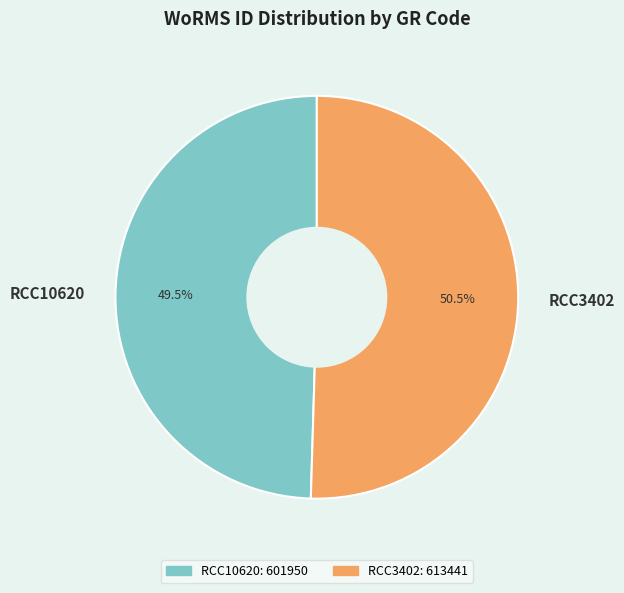

How many segments does this pie chart have?

2